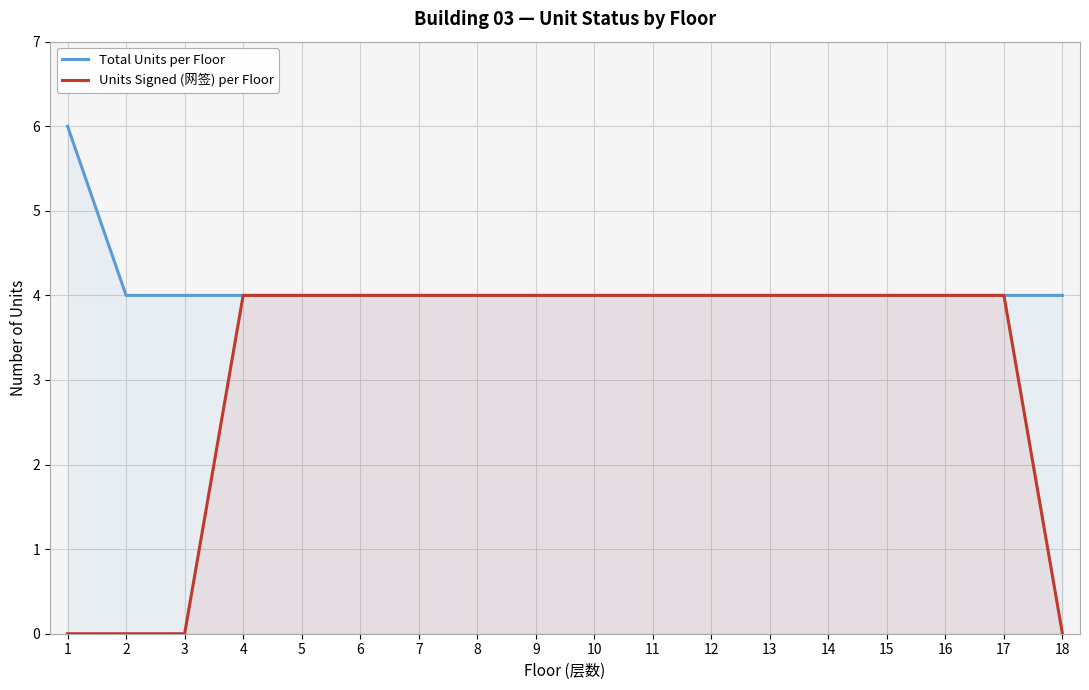

Rank the series at 12 from highest to lowest value.

Total Units per Floor, Units Signed (网签) per Floor